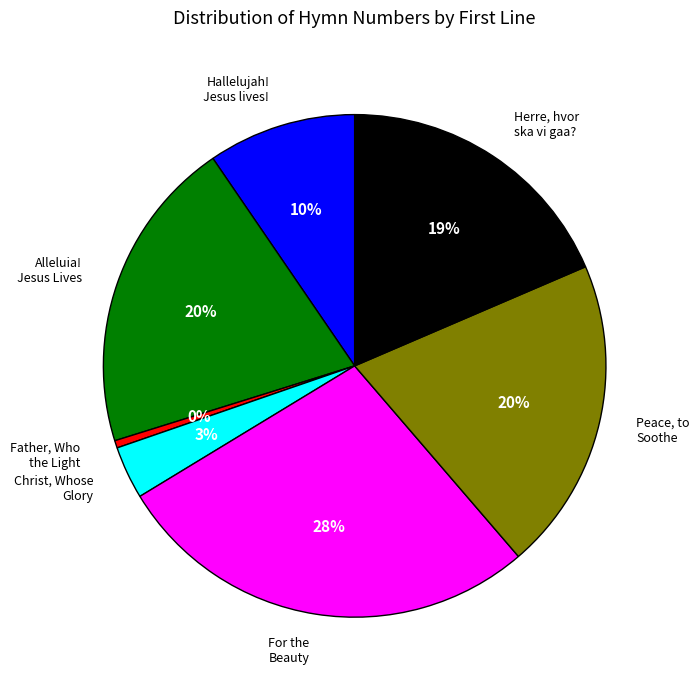

Count the number of slices in the pie.

7